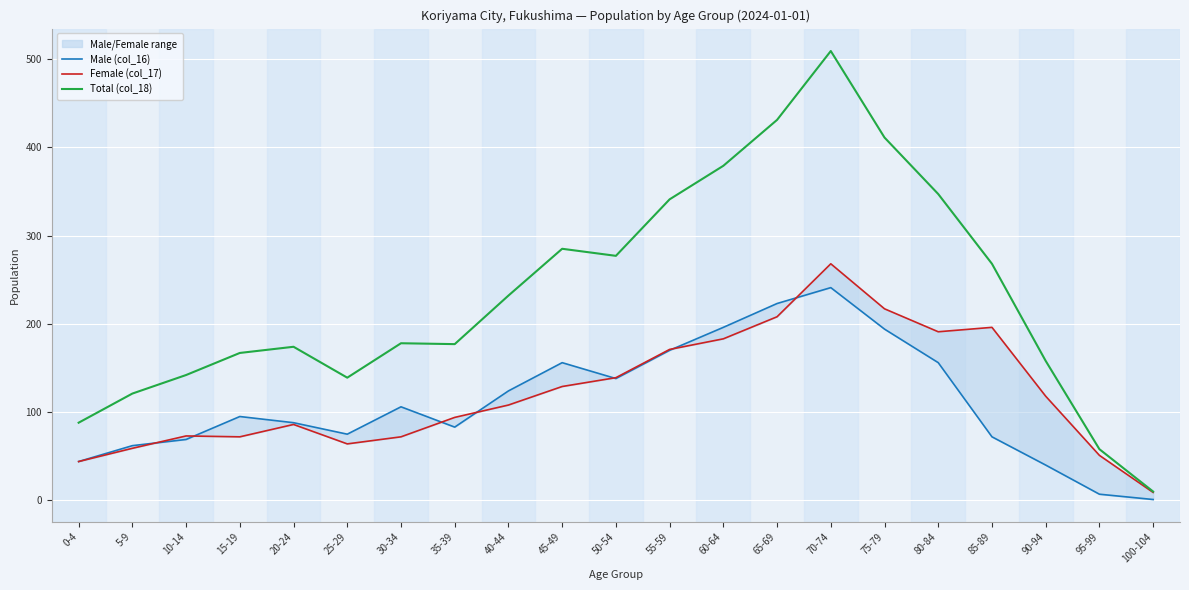

At which category is the sum across all series the highest?

70-74